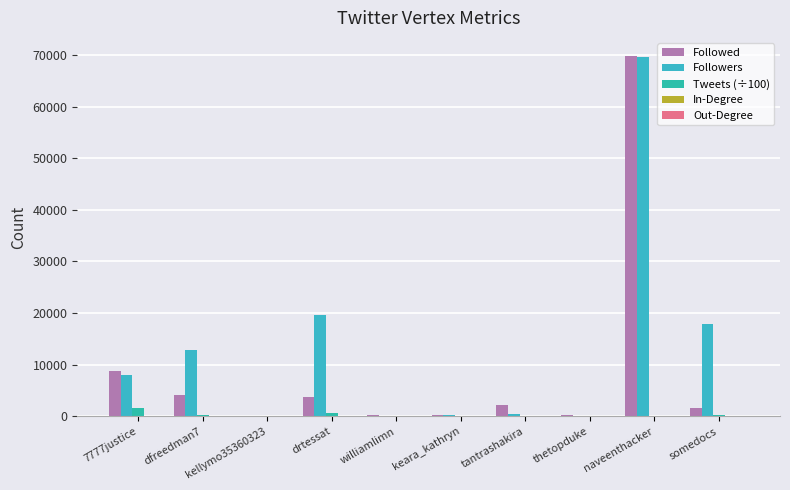

What is the difference between the second highest and minimum values in the Tweets (÷100) series?

548.9